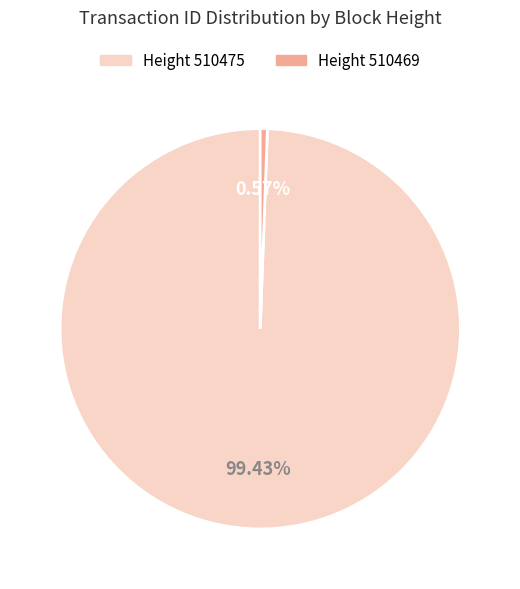

Is there any slice that represents more than half of the pie?

Yes